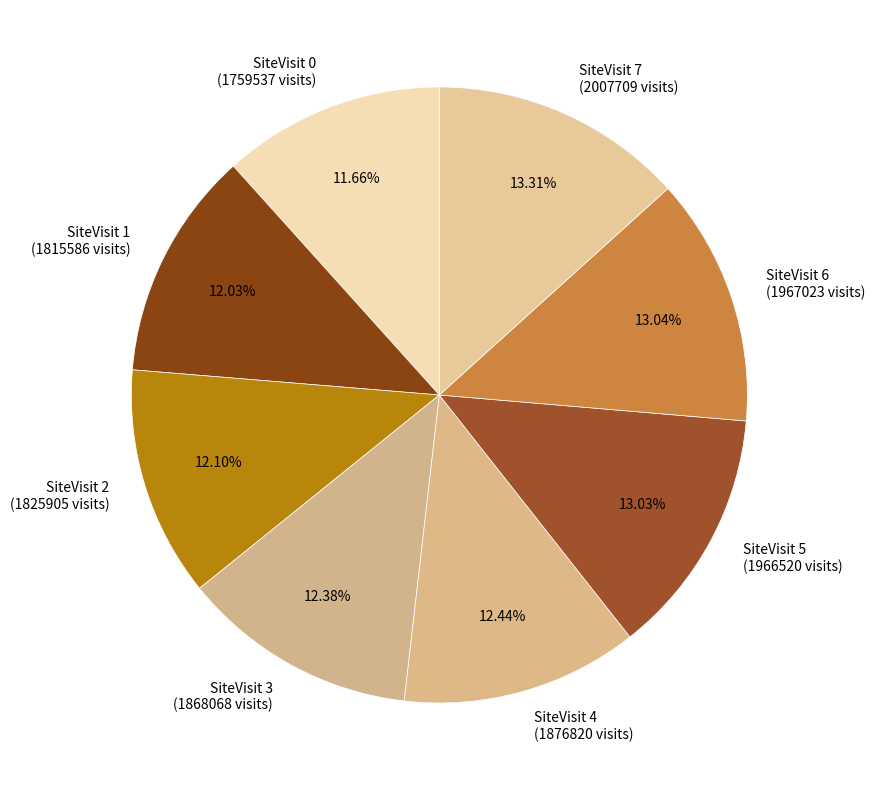

Count the number of slices in the pie.

8